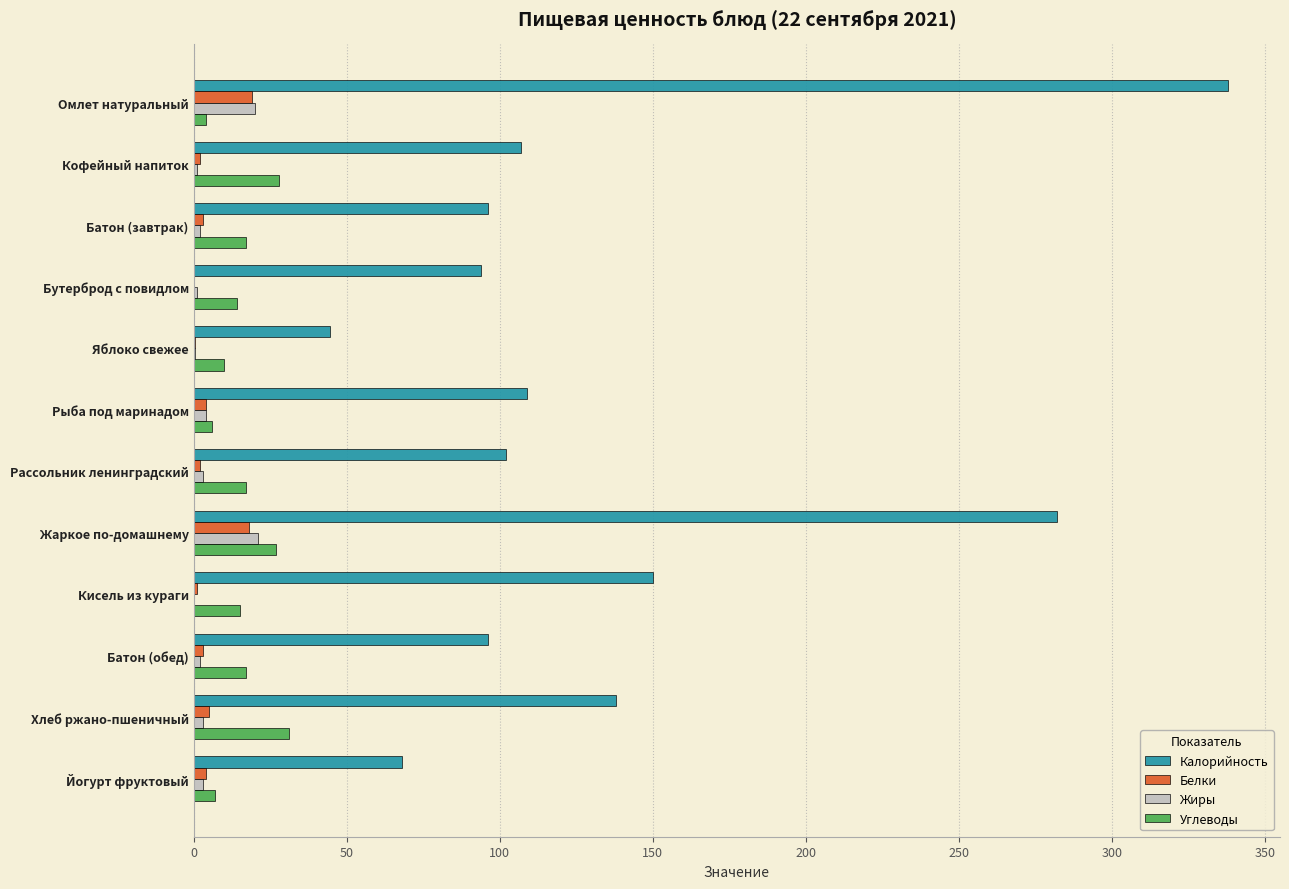

Between Яблоко свежее and Рыба под маринадом, which series saw the biggest shift?

Калорийность